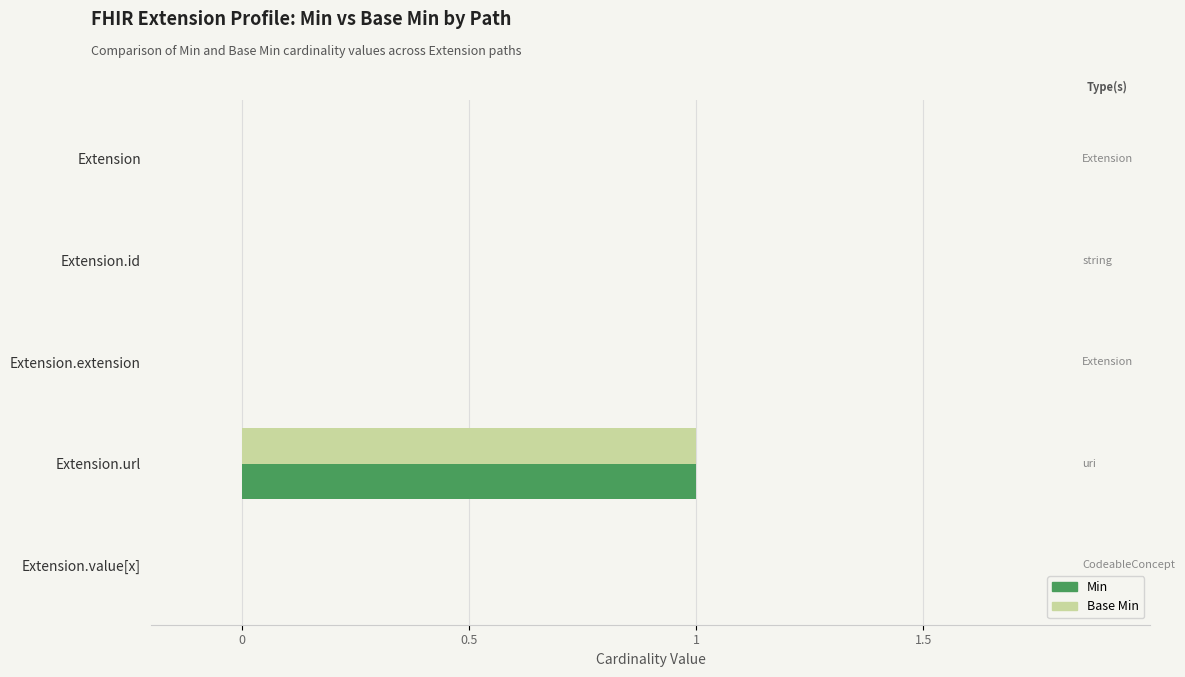

True or false: Min has a value of 2 at Extension.url.

False